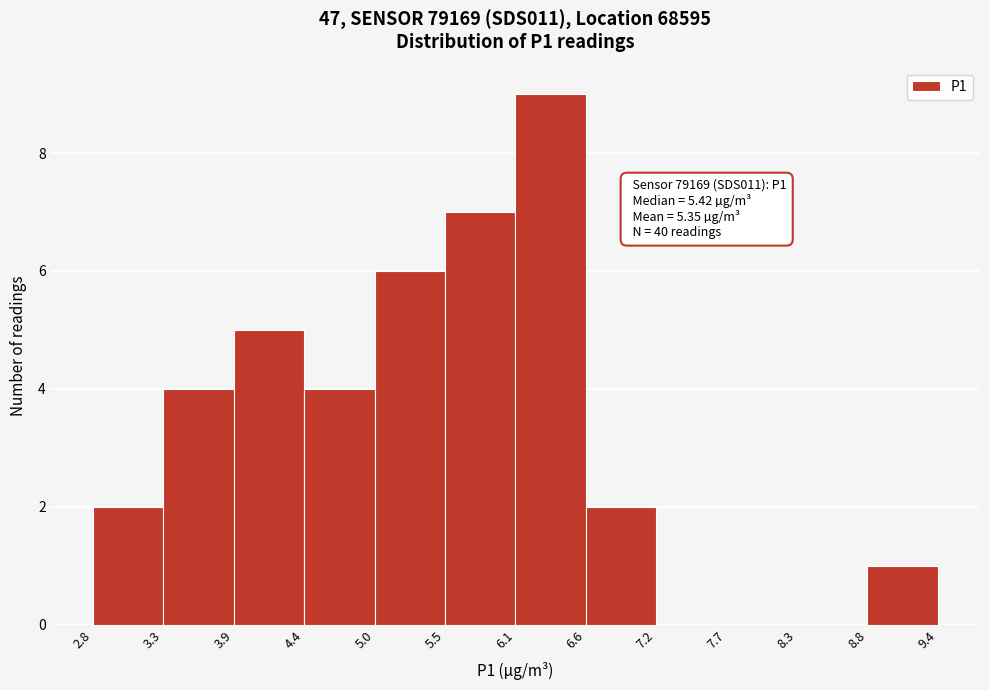

Over which range of the x-axis is the bar tallest?

6.1 to 6.6